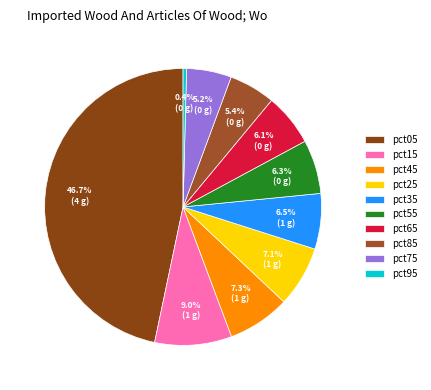

Is the sum of pct45 and pct65 greater than half?

No